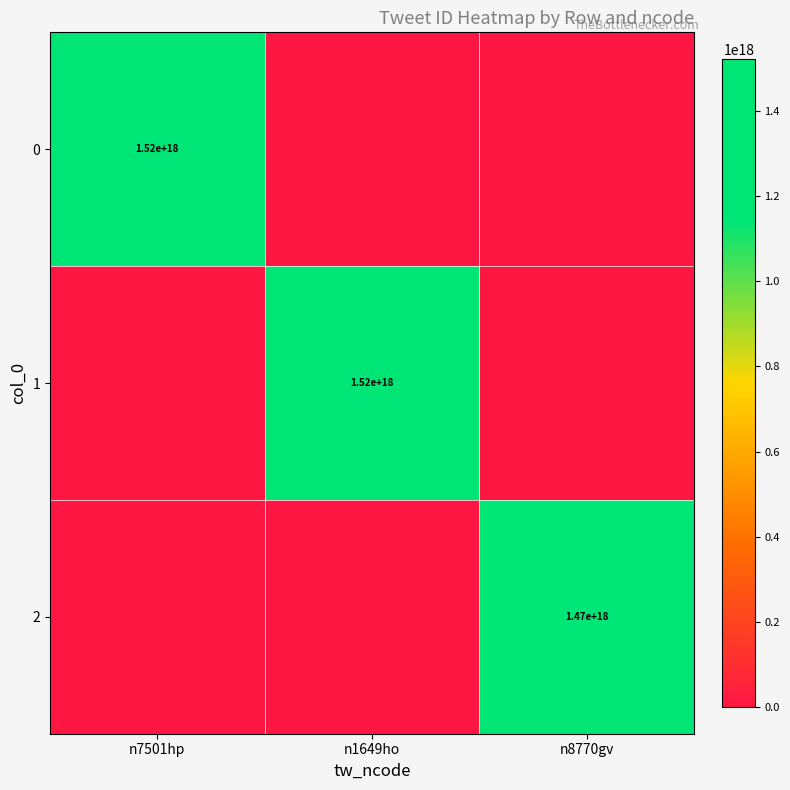

True or false: 0 has a value of 1520000000000000000 at n7501hp.

True